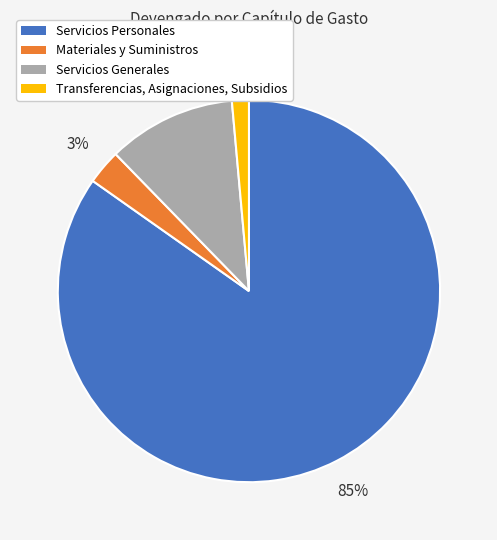

Combined, do Servicios Generales and Servicios Personales account for over 50%?

Yes